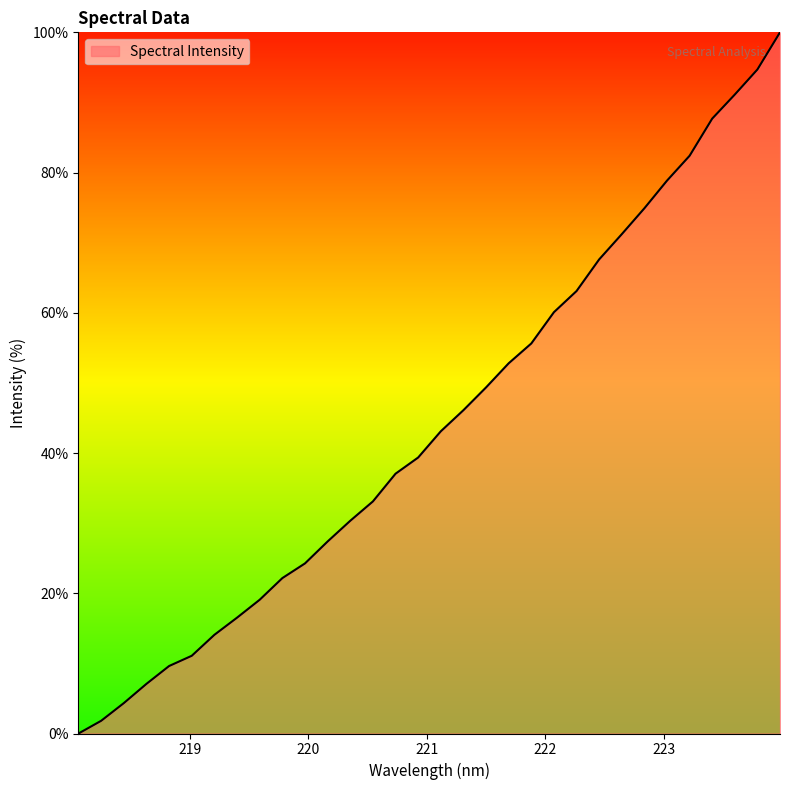

What is the average value?

44.2